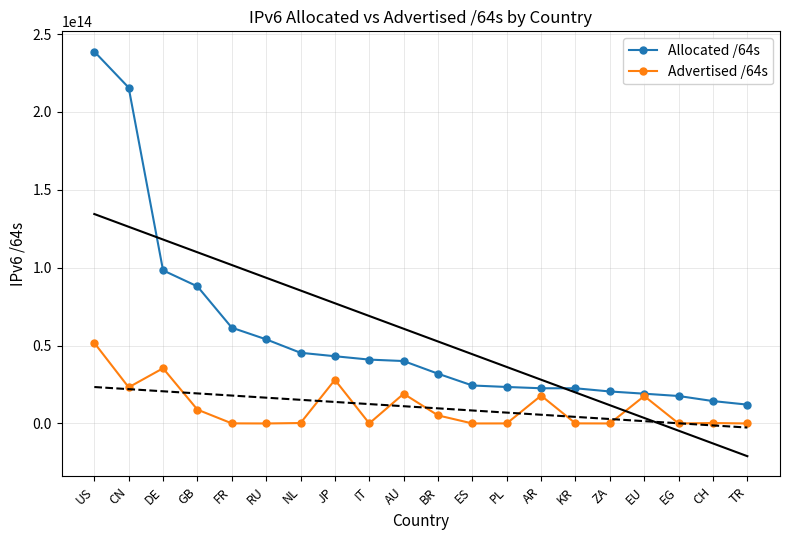

At which category is the sum across all series the highest?

US